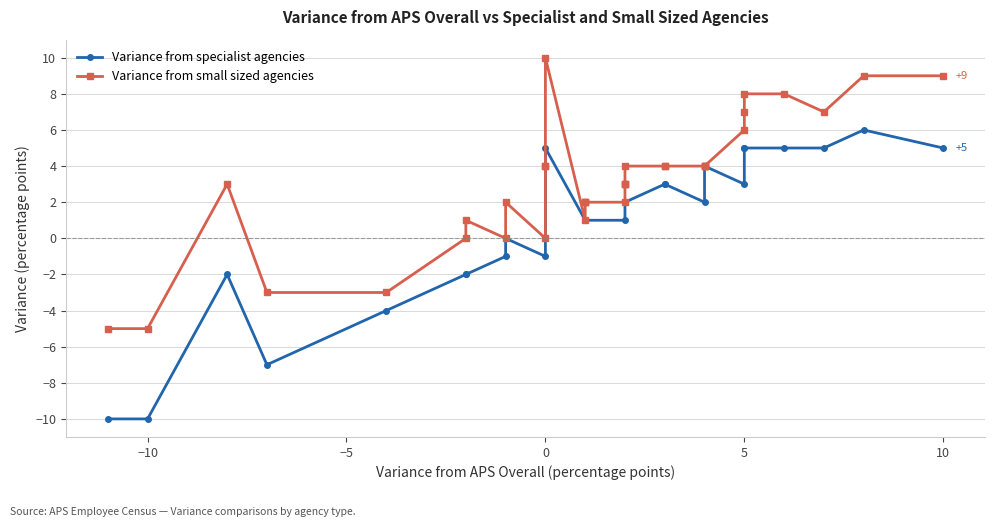

What is the smallest value displayed?

-10